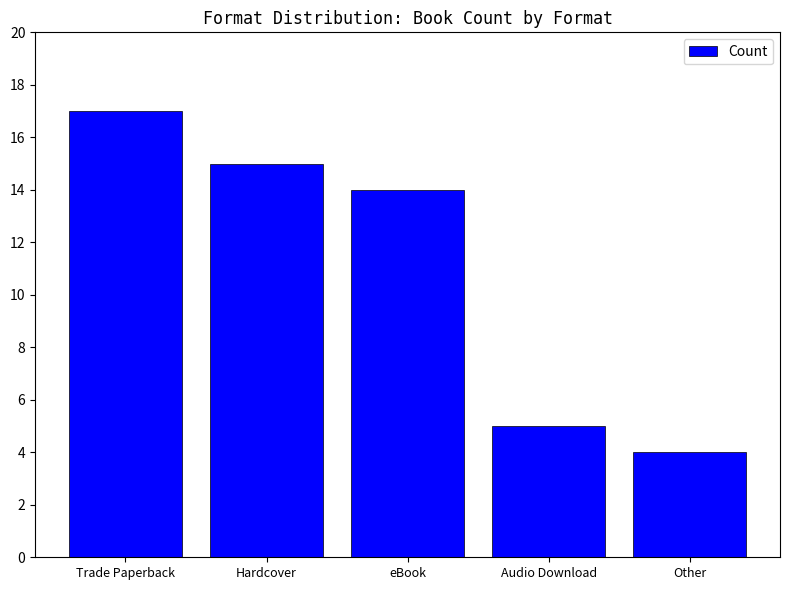

How many distinct data groups are displayed?

1